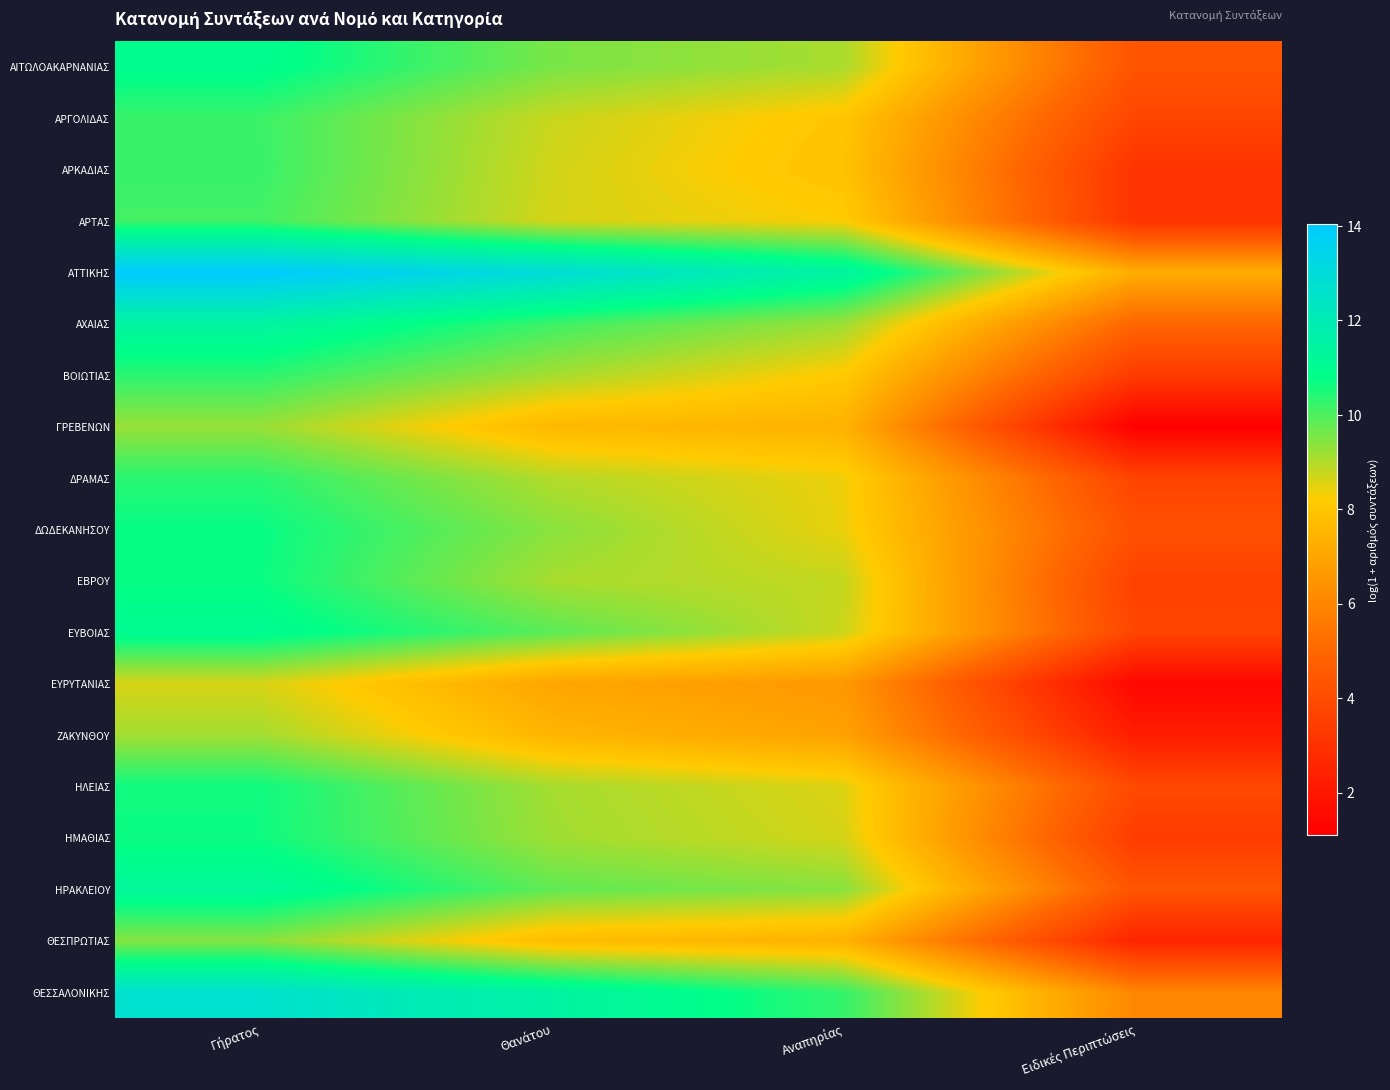

How many distinct data groups are displayed?

19